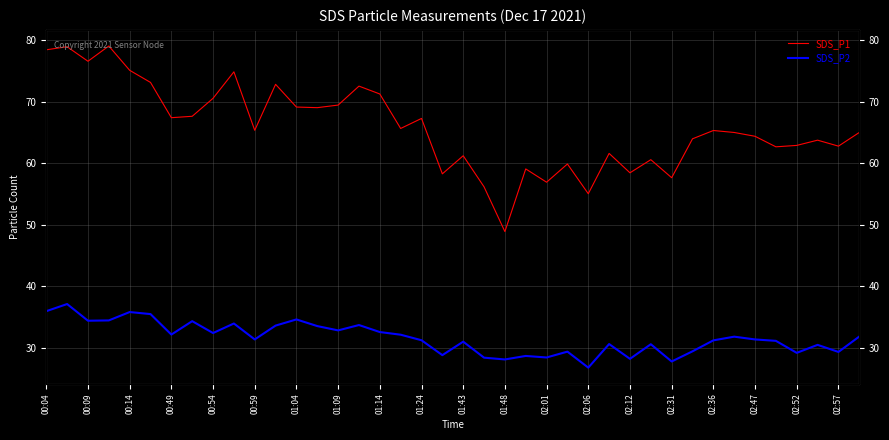

True or false: SDS_P2 has a value of 22.9 at 00:09.

False